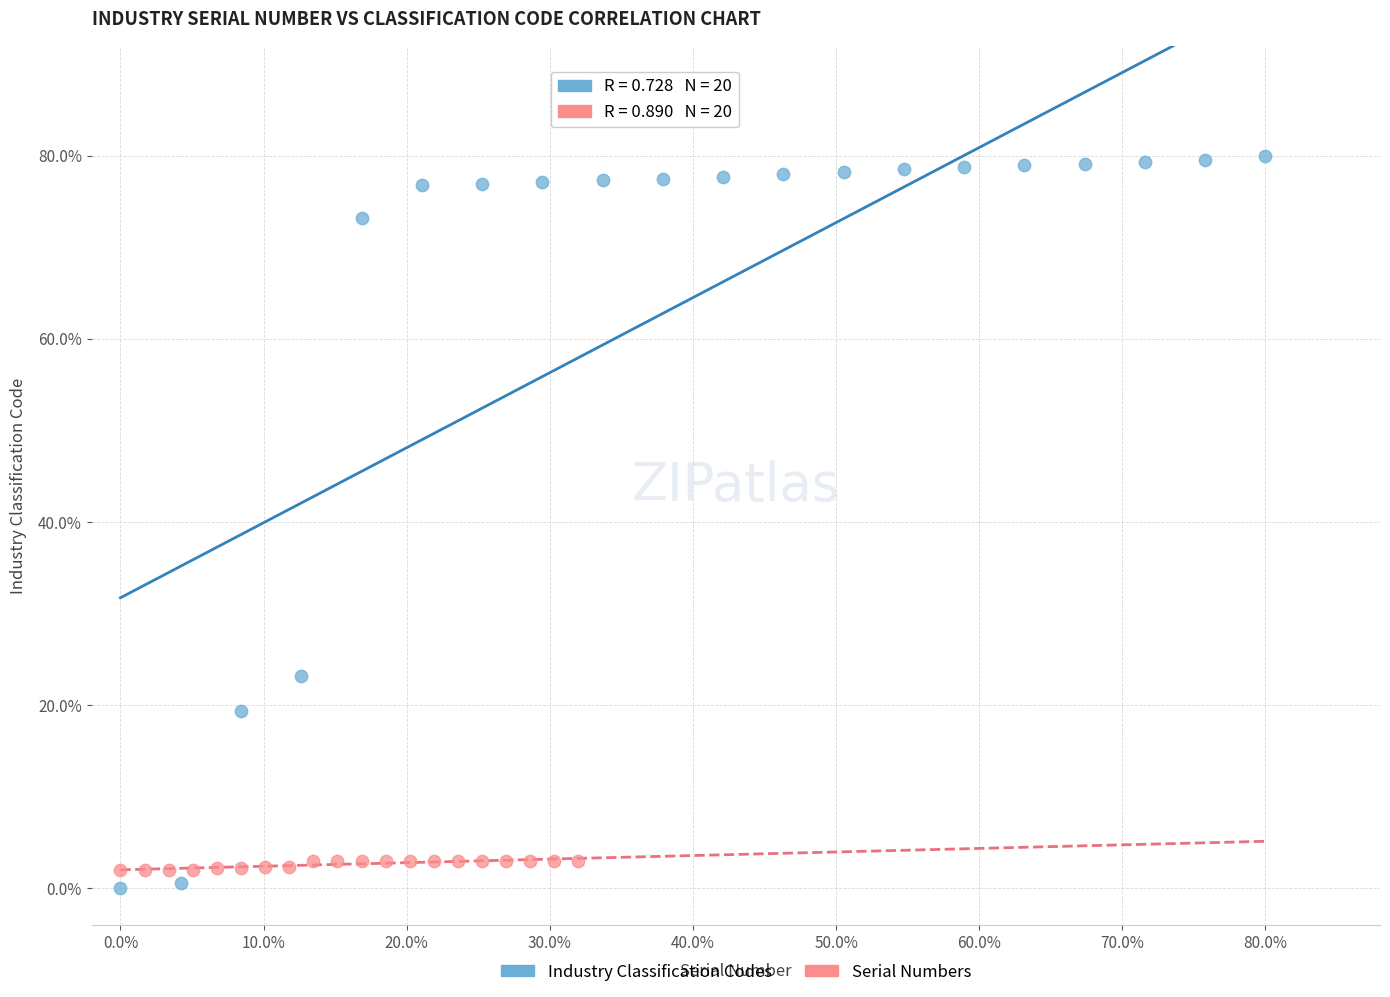

What are all the series names shown in the legend?

Industry Classification Codes, Serial Numbers